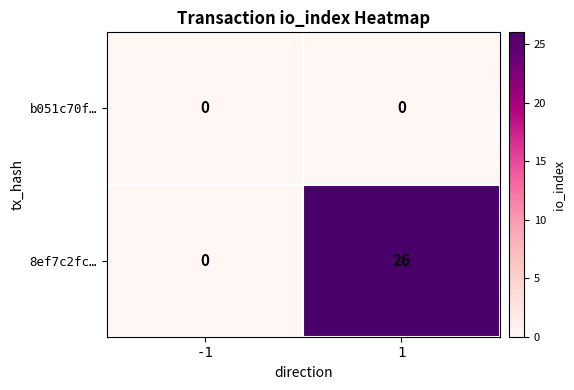

Which series has the widest spread of values?

8ef7c2fc…